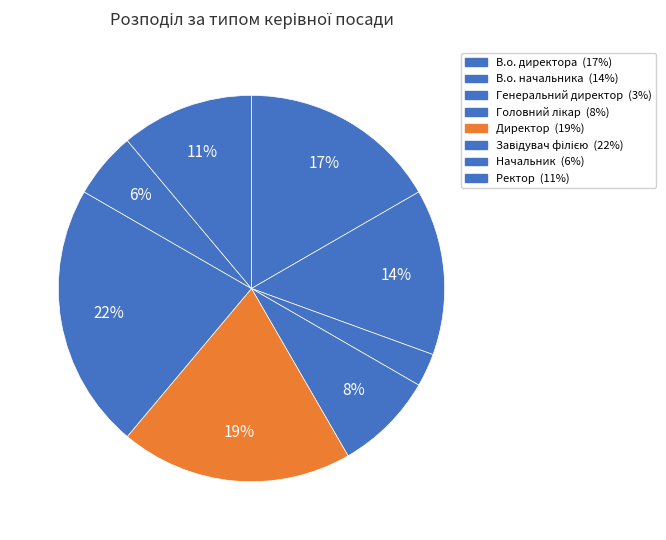

How many segments does this pie chart have?

8